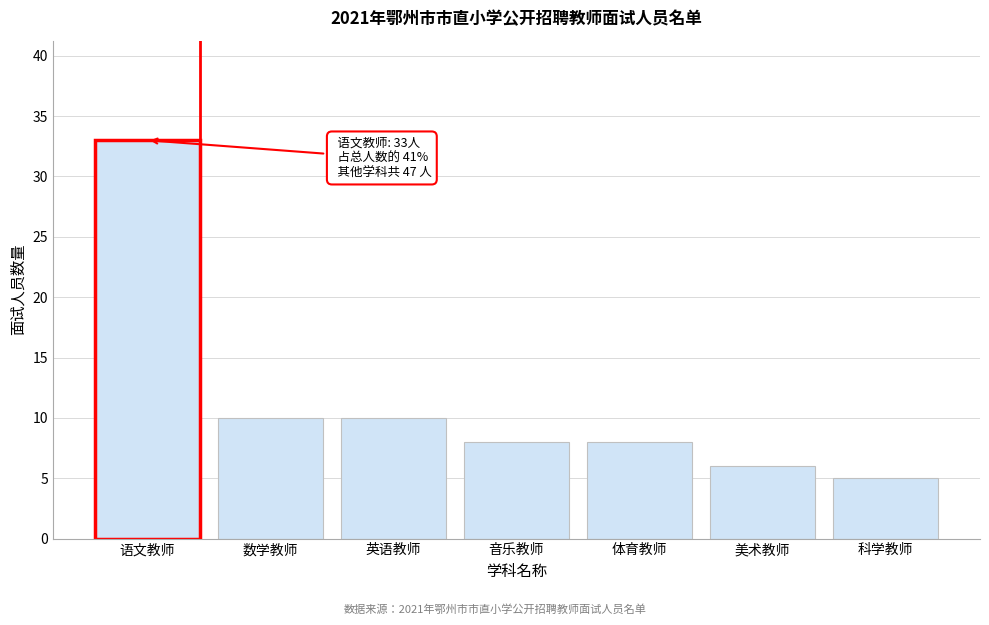

Reading left to right, transcribe all the data shown in this chart.

语文教师=33	数学教师=10	英语教师=10	音乐教师=8	体育教师=8	美术教师=6	科学教师=5